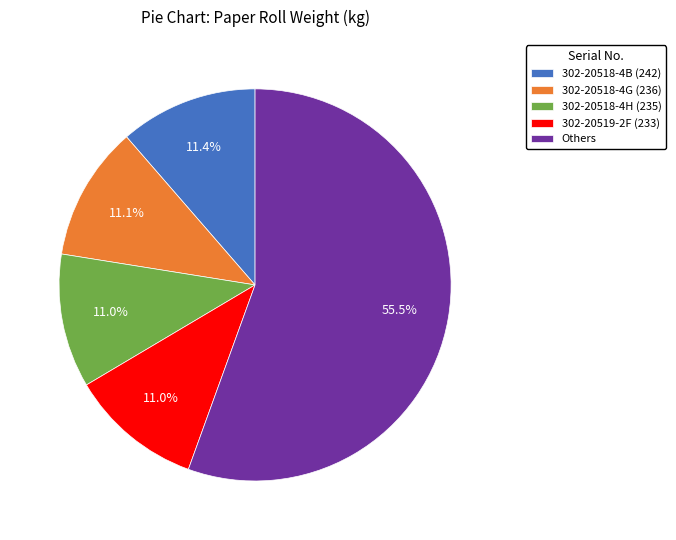

Which category has the biggest portion of the pie?

Others